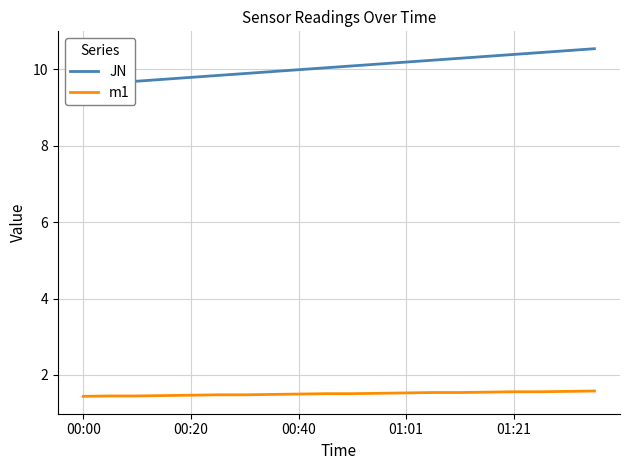

What is the maximum value for m1?

1.6